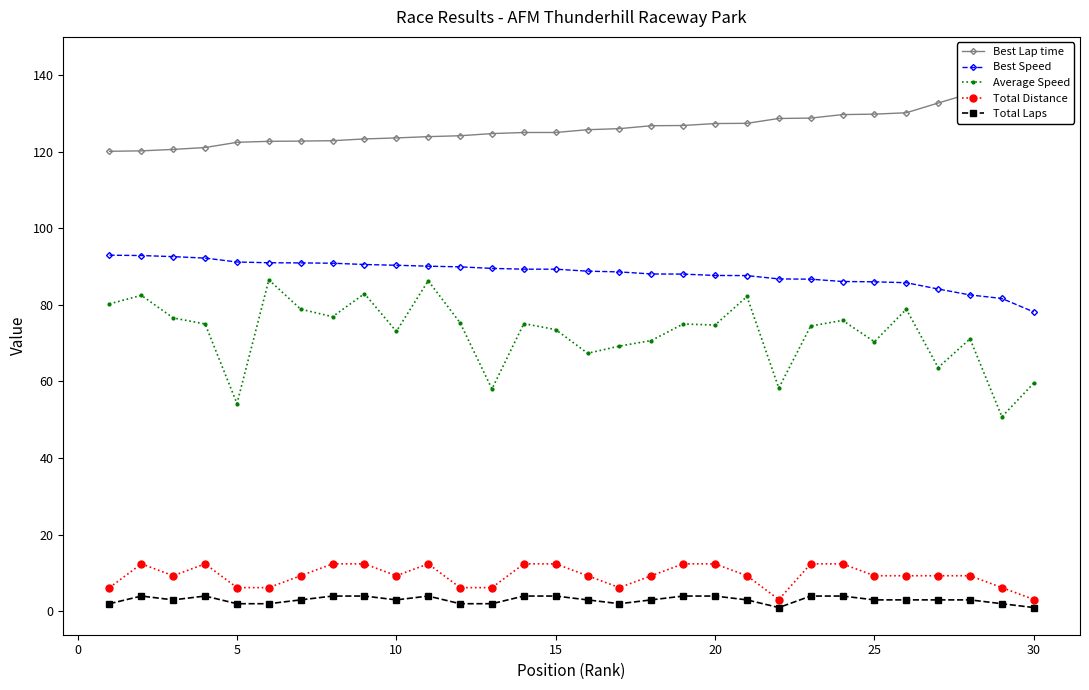

What is the highest value of the Total Distance series?

12.4